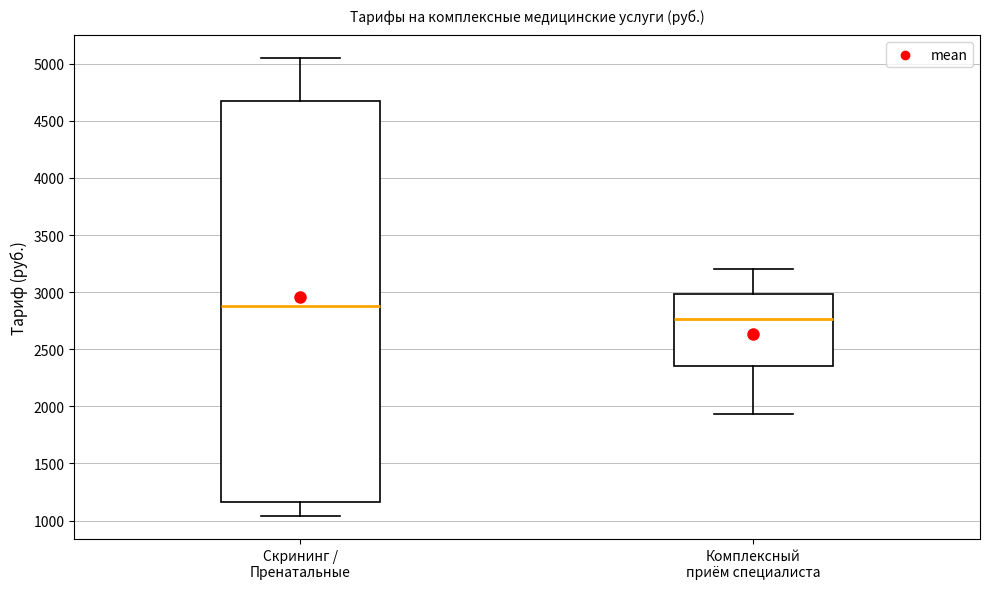

Reading left to right, read every box against the y-axis: the position of its median line, the range the box covers, and the ends of its whiskers. The values are not printed on the chart, so give them approximately, as read against the axis.

Скрининг / Пренатальные: median 2900, box 1150 to 4650, whiskers 1050 to 5050
Комплексный приём специалиста: median 2750, box 2350 to 3000, whiskers 1950 to 3200